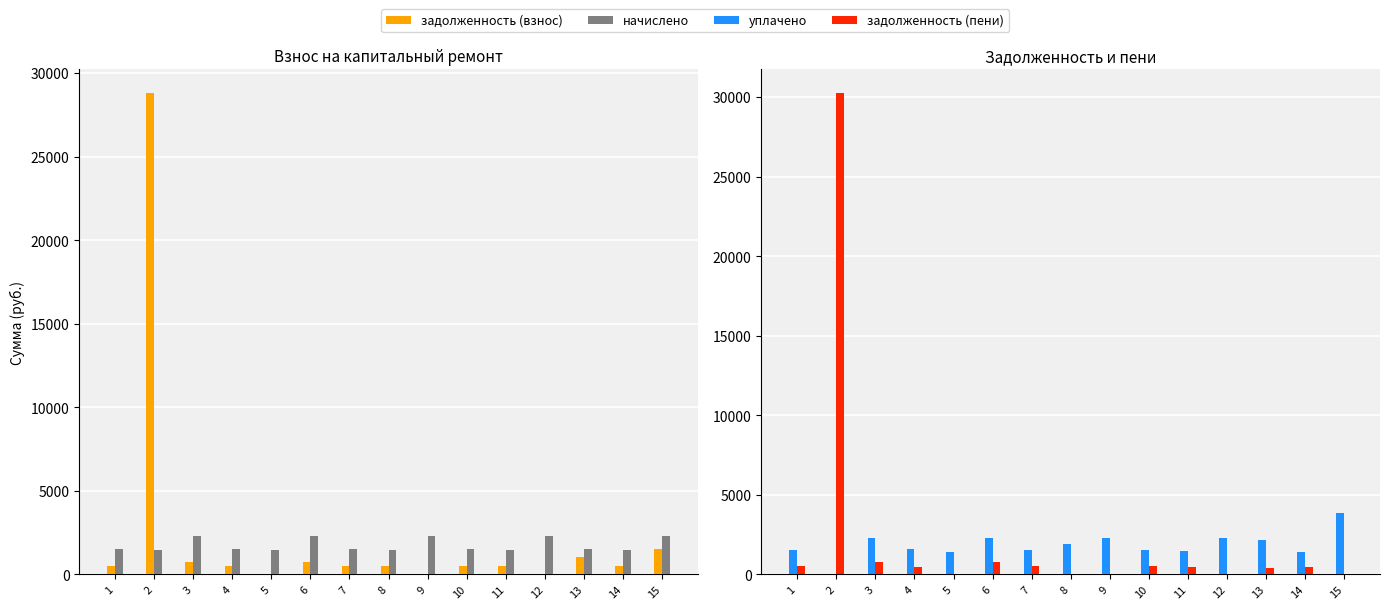

Where does the уплачено series first go above 1575?

3